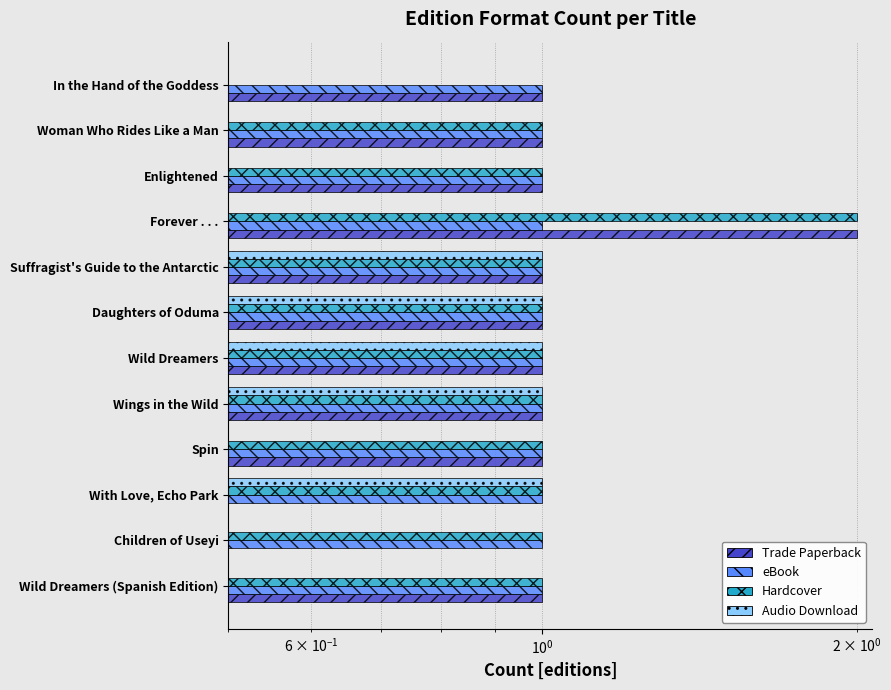

What is the difference between the second highest and minimum values in the Audio Download series?

1.0